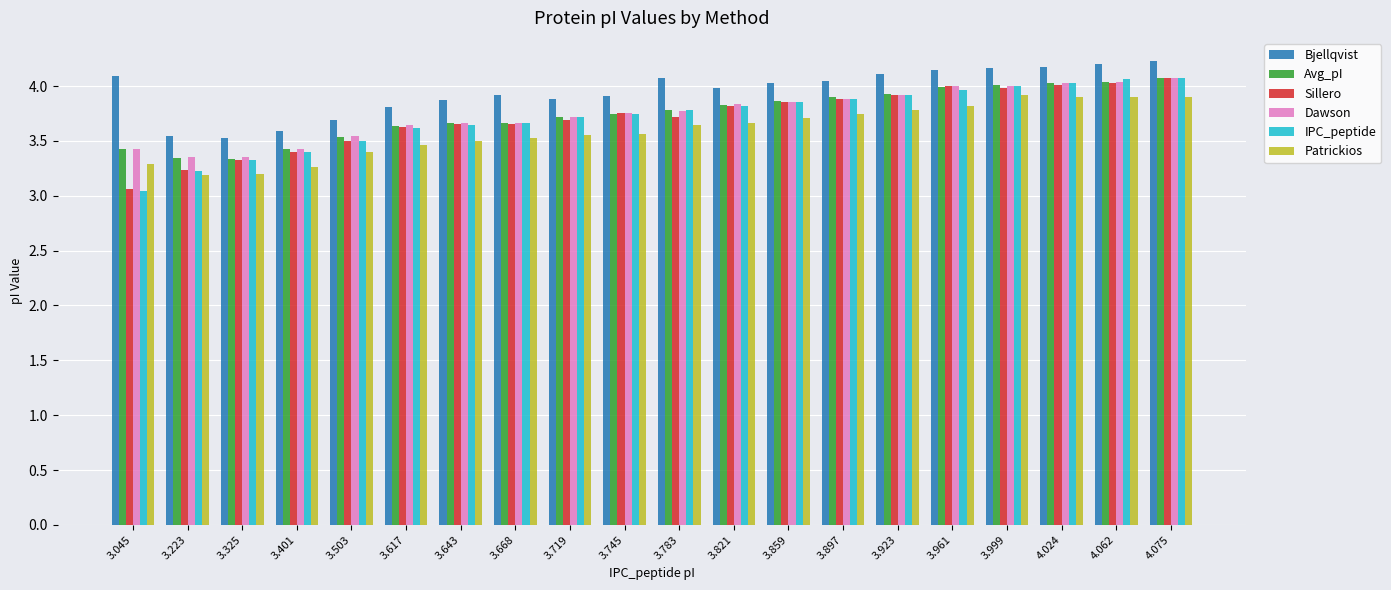

What is the sum of the Bjellqvist values at 3.897 and 3.503?

7.7